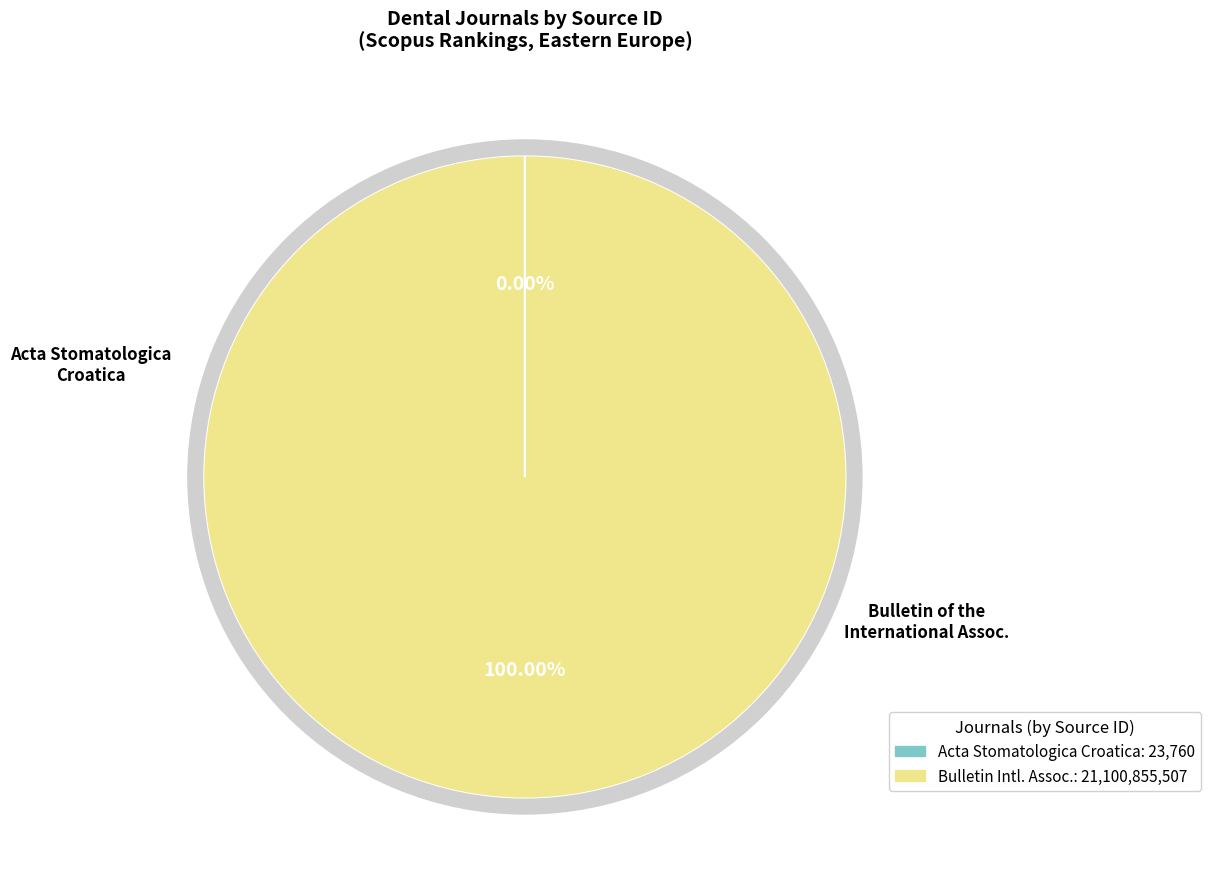

Approximately how many times larger is the value at Bulletin of the International Association compared to Acta Stomatologica Croatica?

888083.1